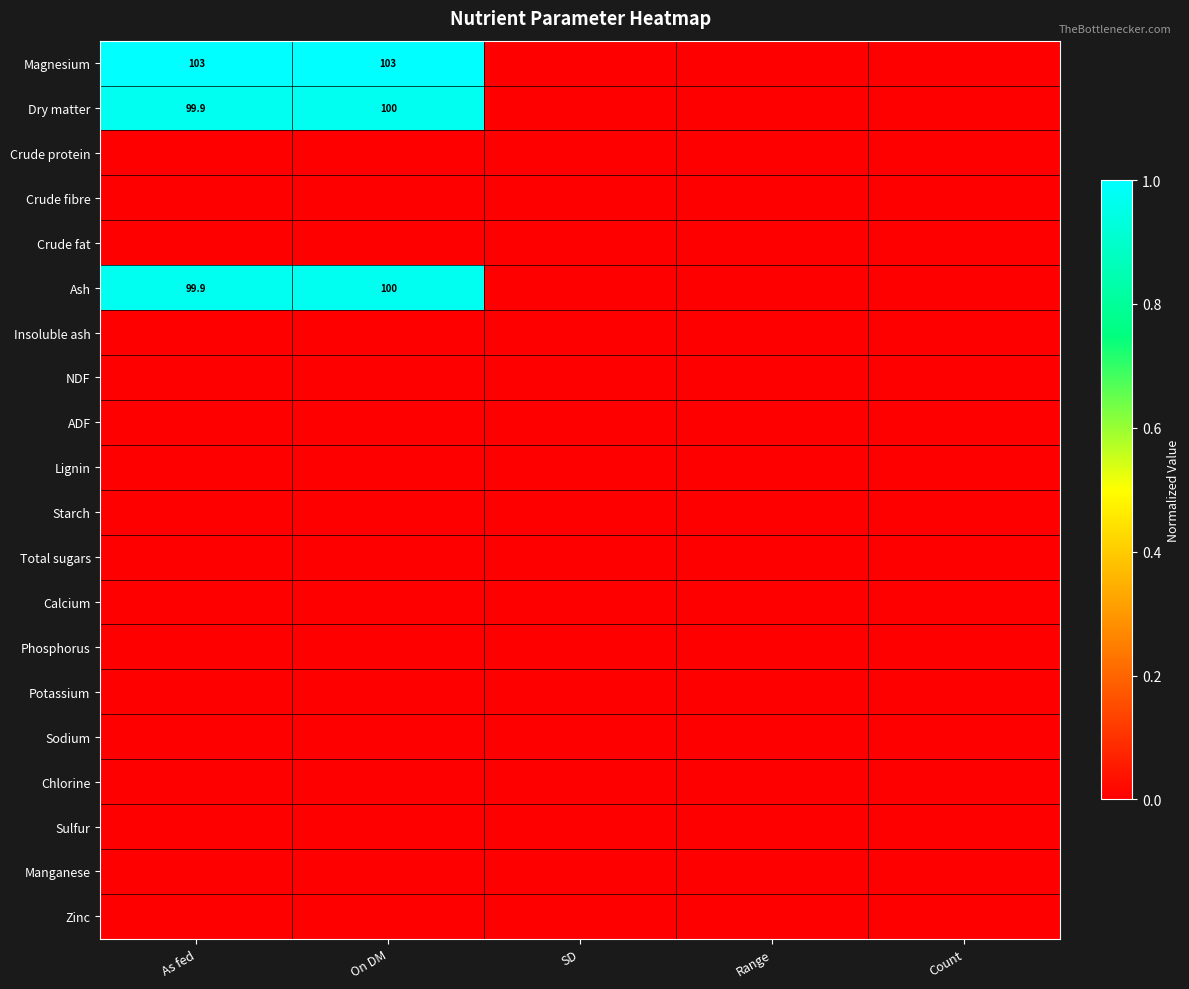

Rank the series at Range from highest to lowest value.

Magnesium, Dry matter, Crude protein, Crude fibre, Crude fat, Ash, Insoluble ash, NDF, ADF, Lignin, Starch, Total sugars, Calcium, Phosphorus, Potassium, Sodium, Chlorine, Sulfur, Manganese, Zinc